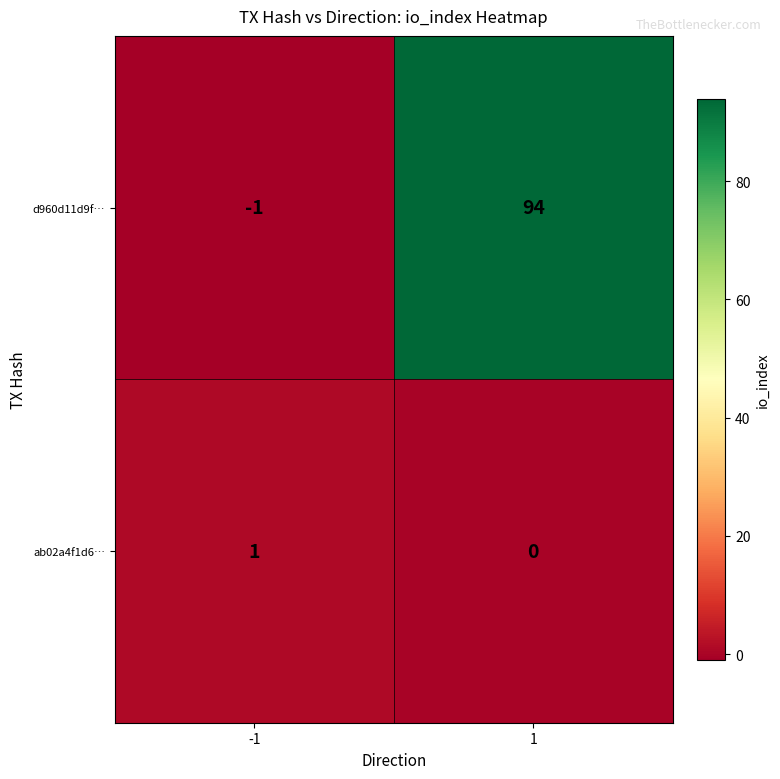

Which series has the largest total across all categories?

d960d11d9f…